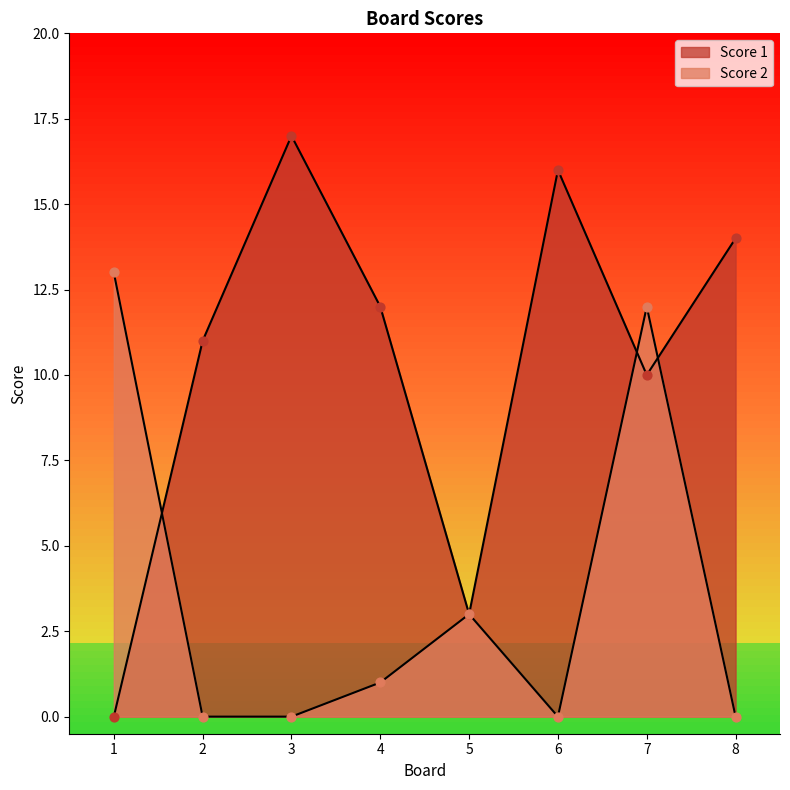

Is the value of Score 1 at 7 greater than the value of Score 2 at 8?

Yes